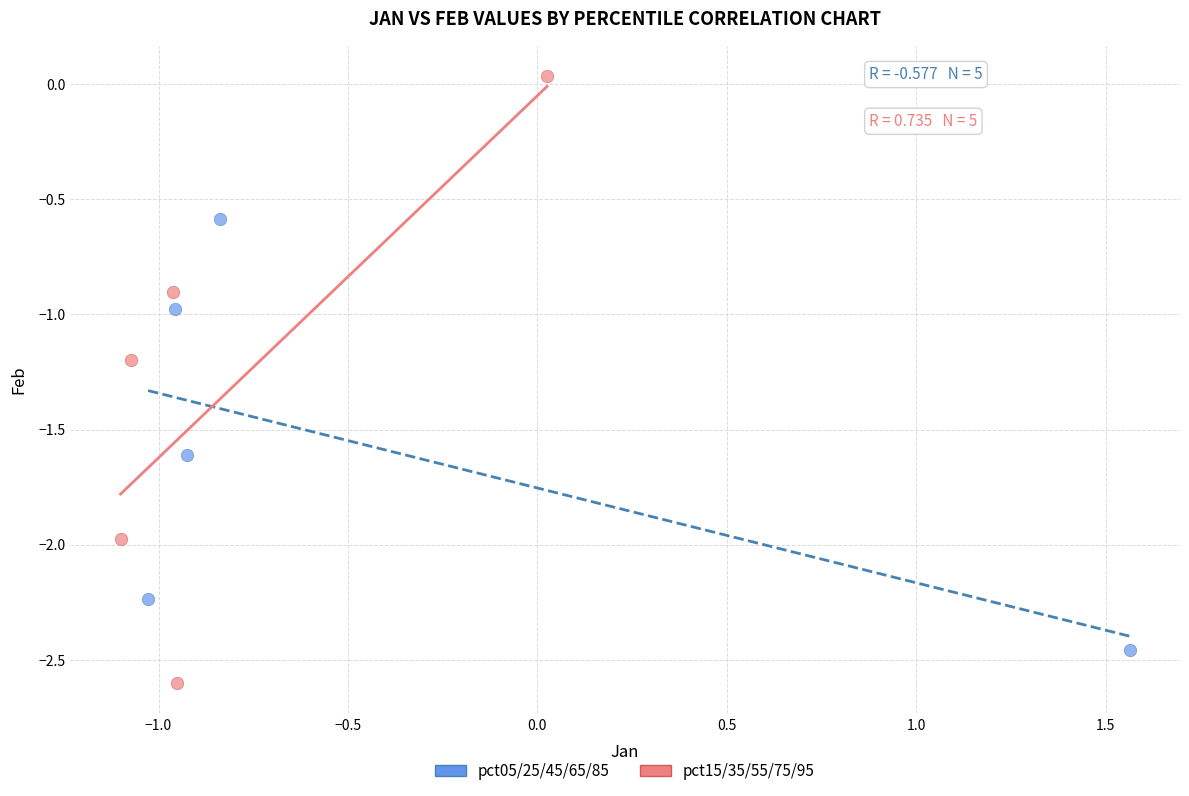

Which series contains the lowest Y value?

pct15/35/55/75/95